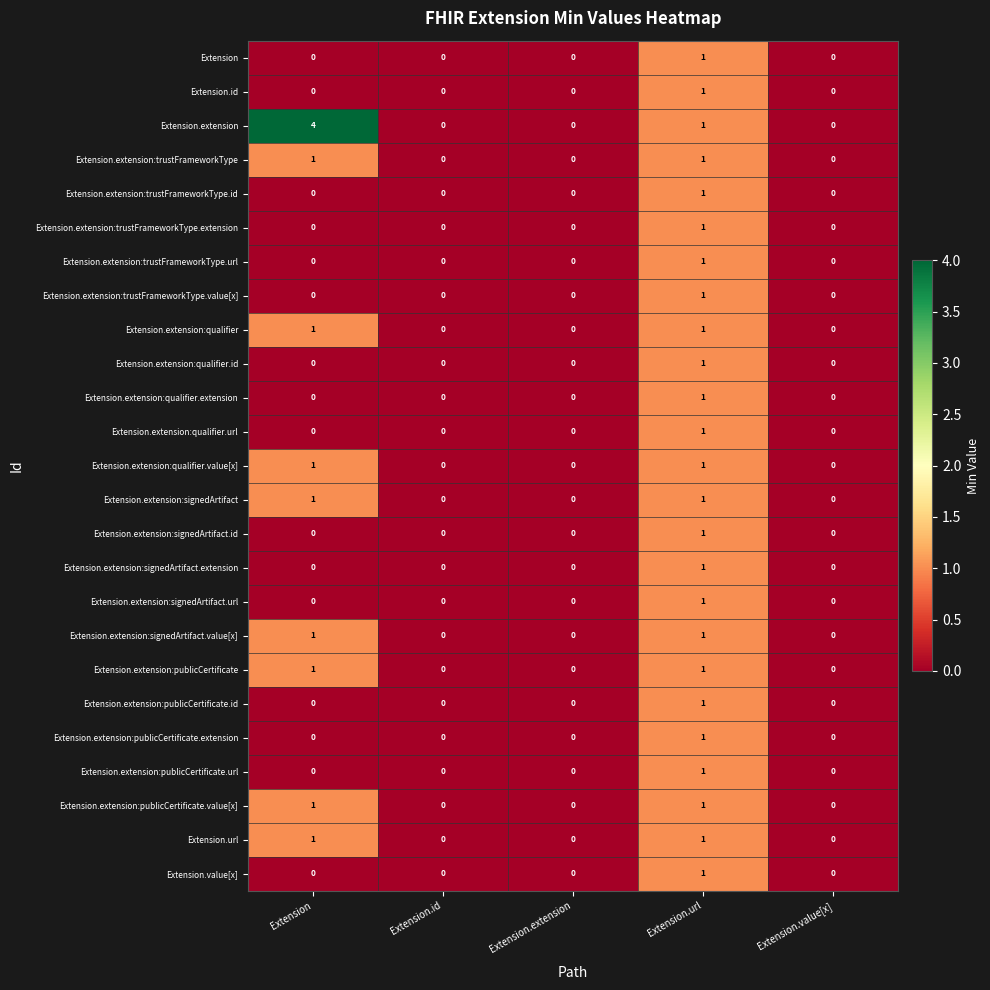

Between Extension and Extension.id, which series saw the biggest shift?

Extension.extension